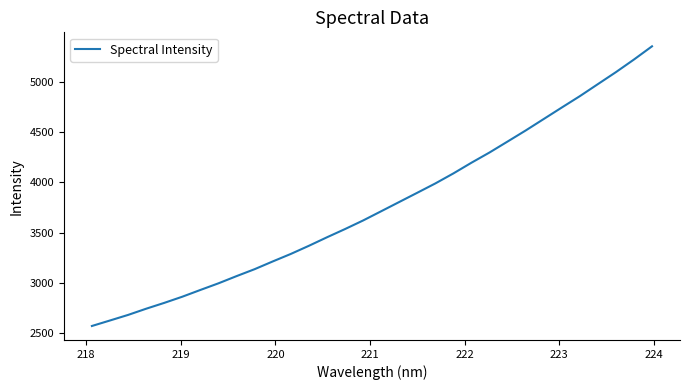

What is the maximum value shown in the chart?

5359.0